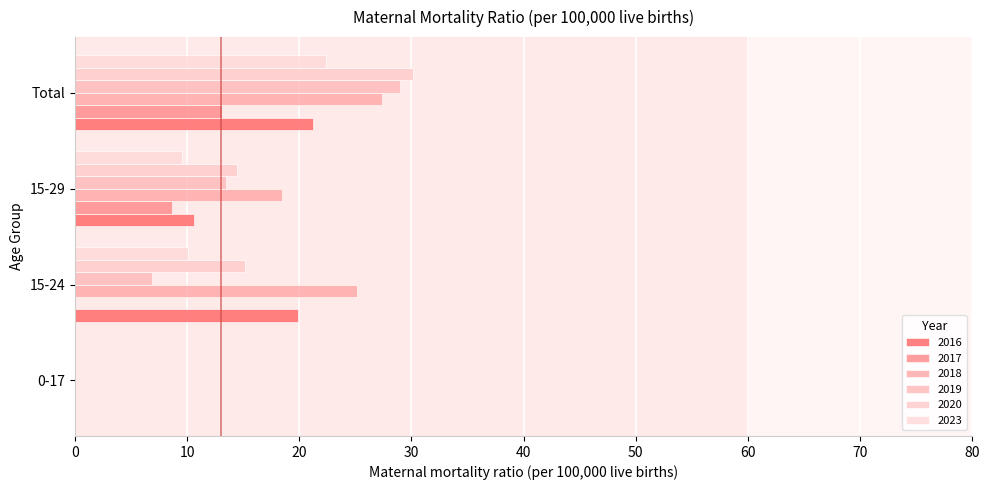

Count the number of categories in the chart.

4